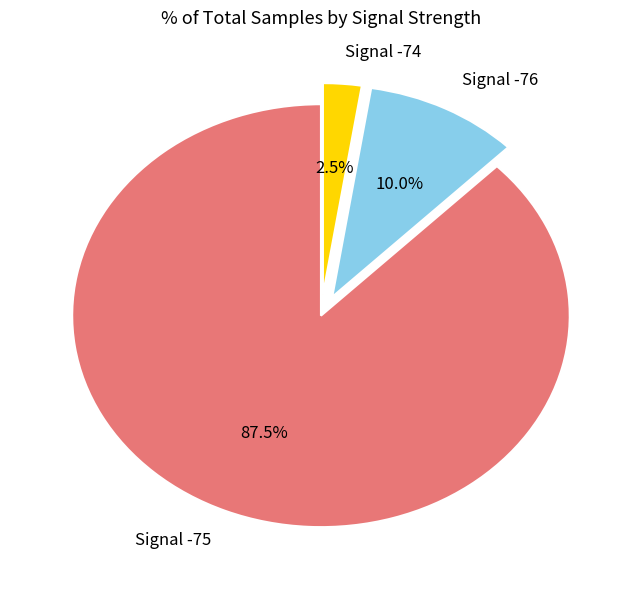

Does Signal -75 account for over 50% of the chart?

Yes